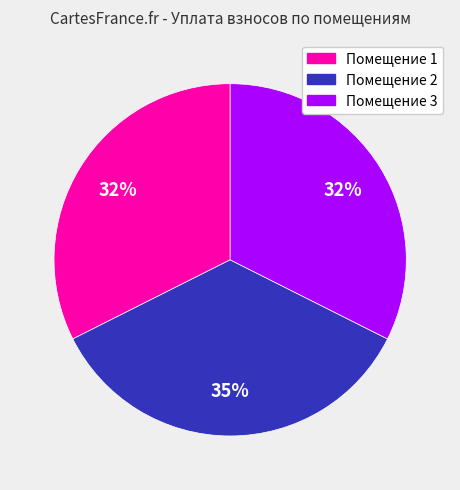

Does any single category account for the majority?

No